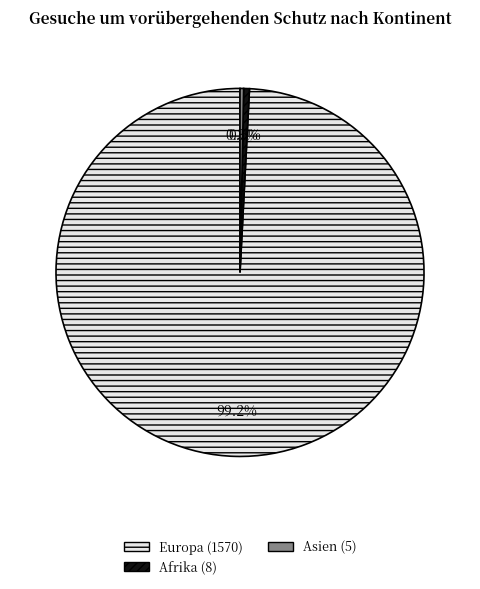

Does any single category account for the majority?

Yes